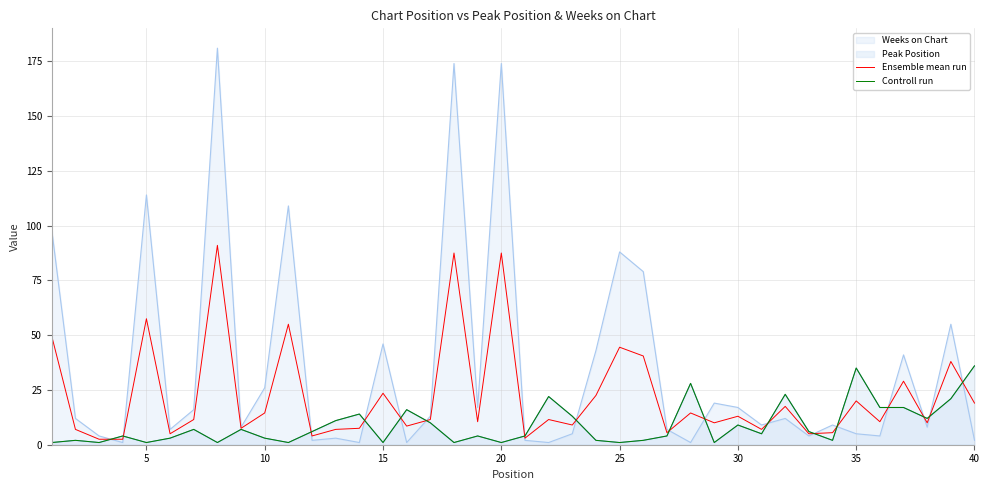

The Controll run series shows 4.7 at 40. True or false?

False